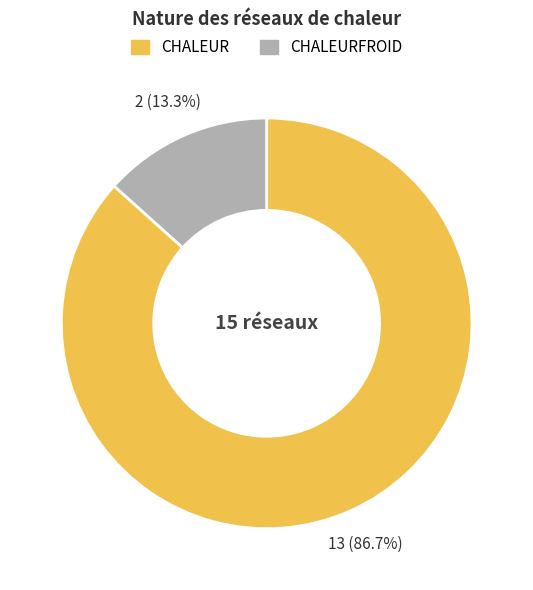

What is the ratio of the value at CHALEURFROID to the value at CHALEUR?

0.2